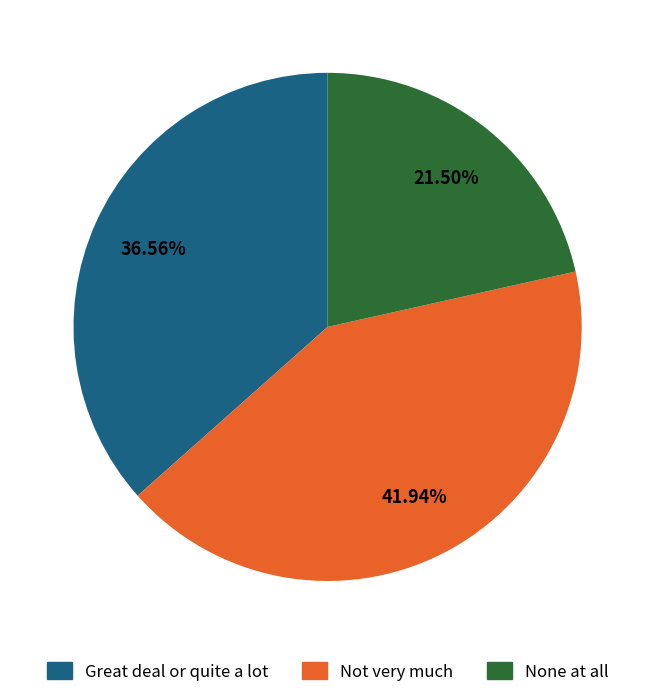

Does any single category account for the majority?

No